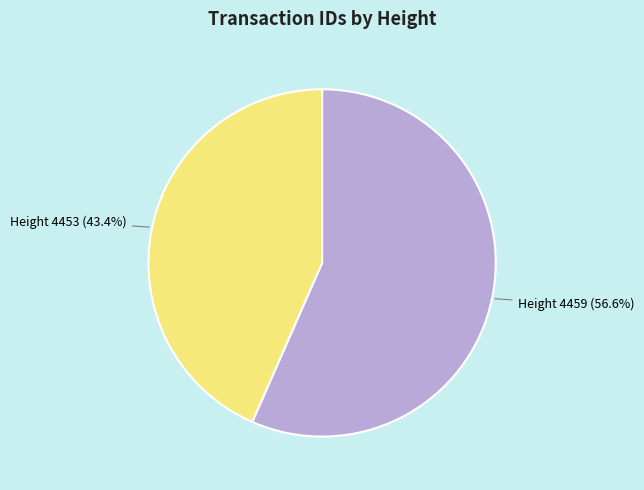

What portion of the pie excludes Height 4459 (56.6%)?

43.4%